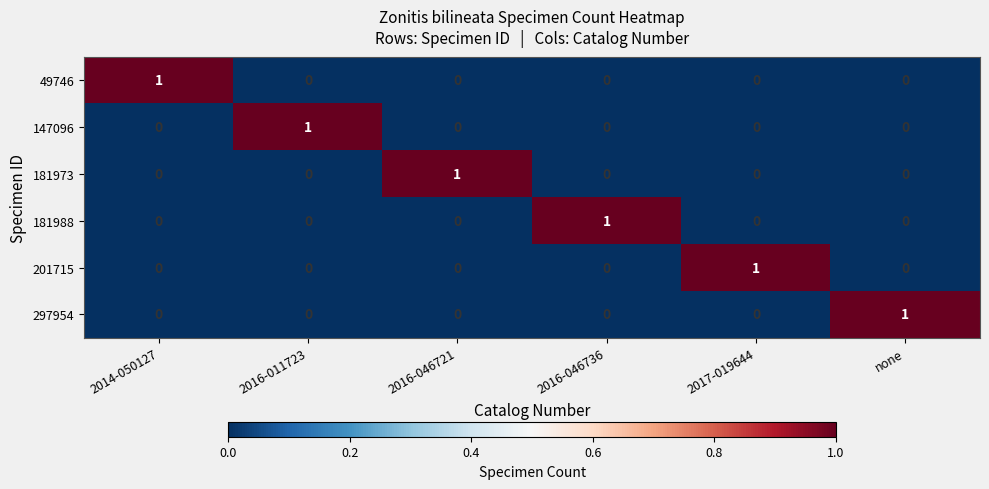

At how many categories does at least one series exceed 0?

6